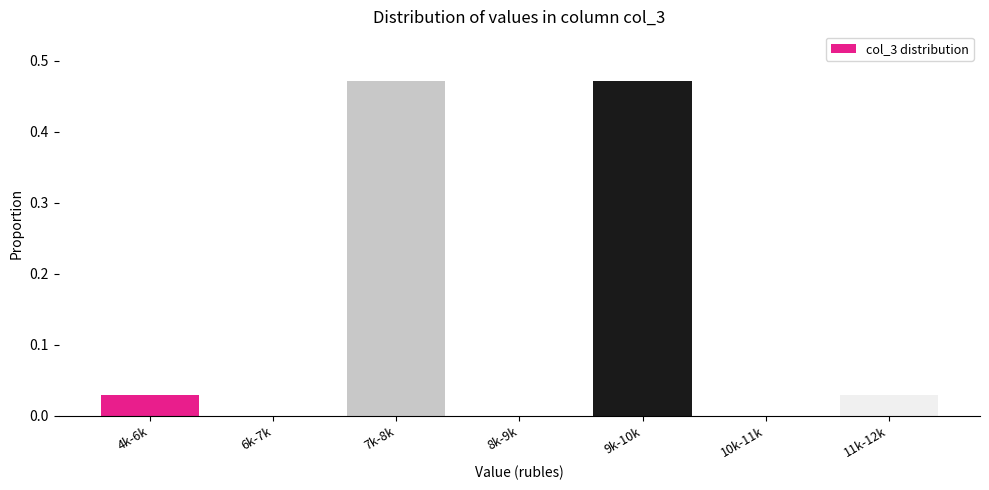

What is the change in value from 7k-8k to 8k-9k?

-0.5